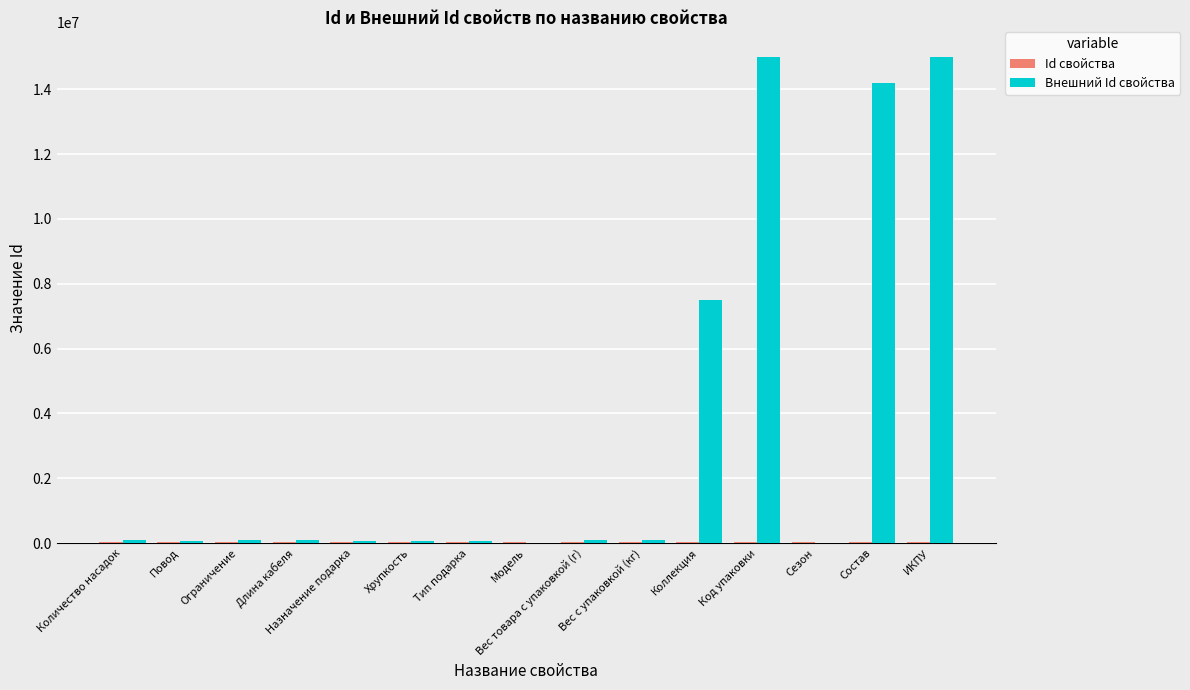

Where is Внешний Id свойства nearest to the value 7503364?

Коллекция